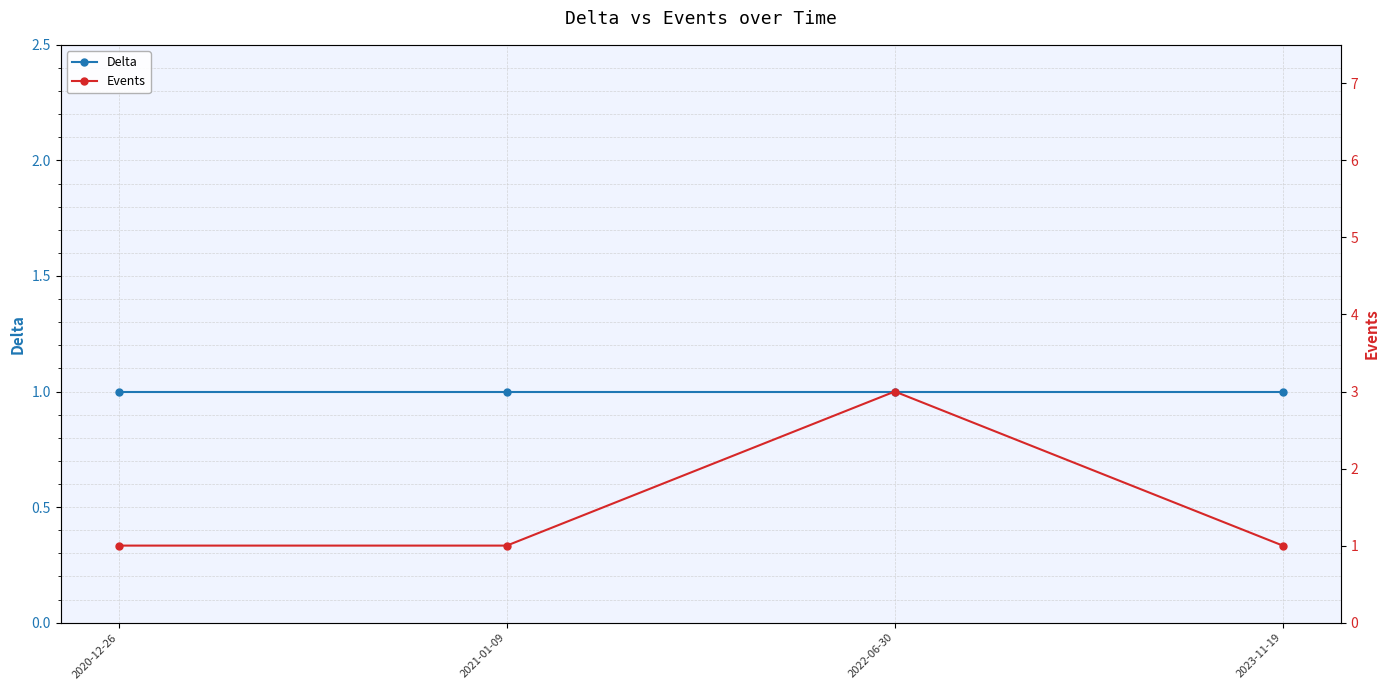

True or false: Delta has a value of 1 at 2022-06-30.

True